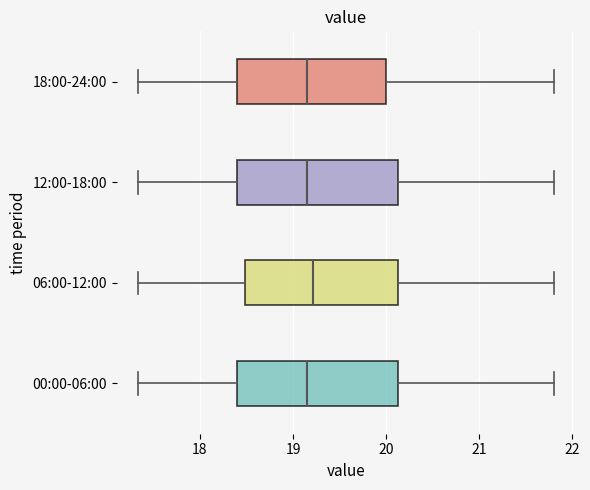

Reading bottom to top, transcribe this box plot: for each box, give where its median line is, the range the box spans, and where its two whiskers end, as read against the x-axis. The values are not printed on the chart, so give them approximately, as read against the axis.

00:00-06:00: median 19.2, box 18.4 to 20.1, whiskers 17.3 to 21.8
06:00-12:00: median 19.2, box 18.5 to 20.1, whiskers 17.3 to 21.8
12:00-18:00: median 19.2, box 18.4 to 20.1, whiskers 17.3 to 21.8
18:00-24:00: median 19.2, box 18.4 to 20.0, whiskers 17.3 to 21.8